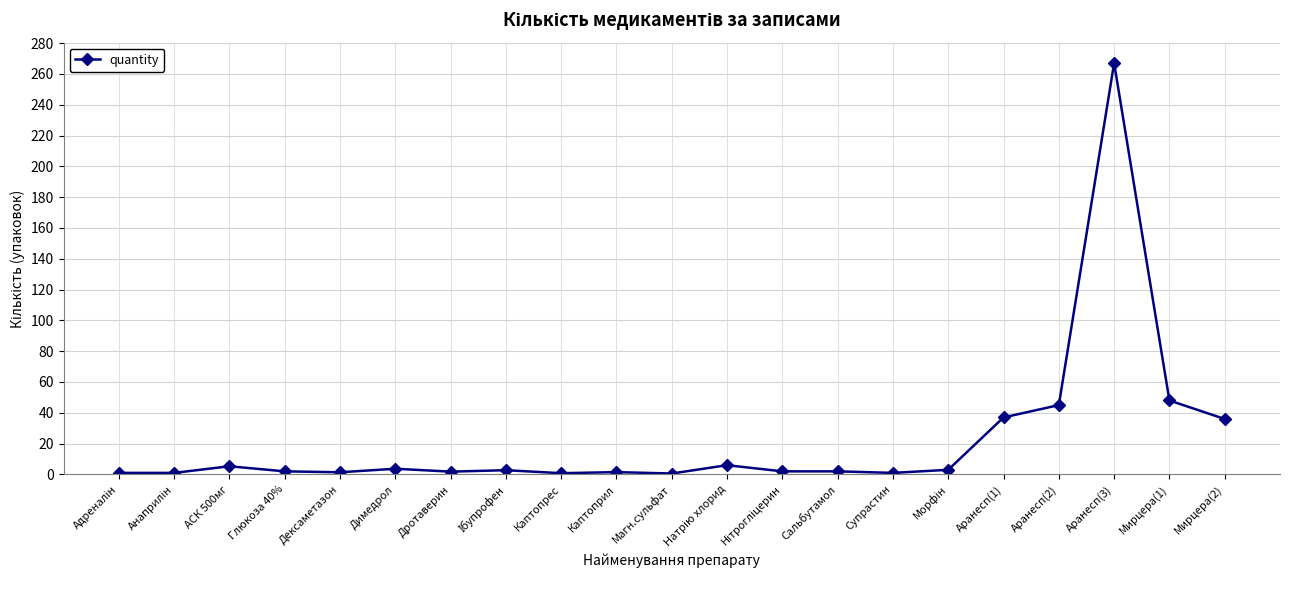

What is the greatest value displayed?

267.0